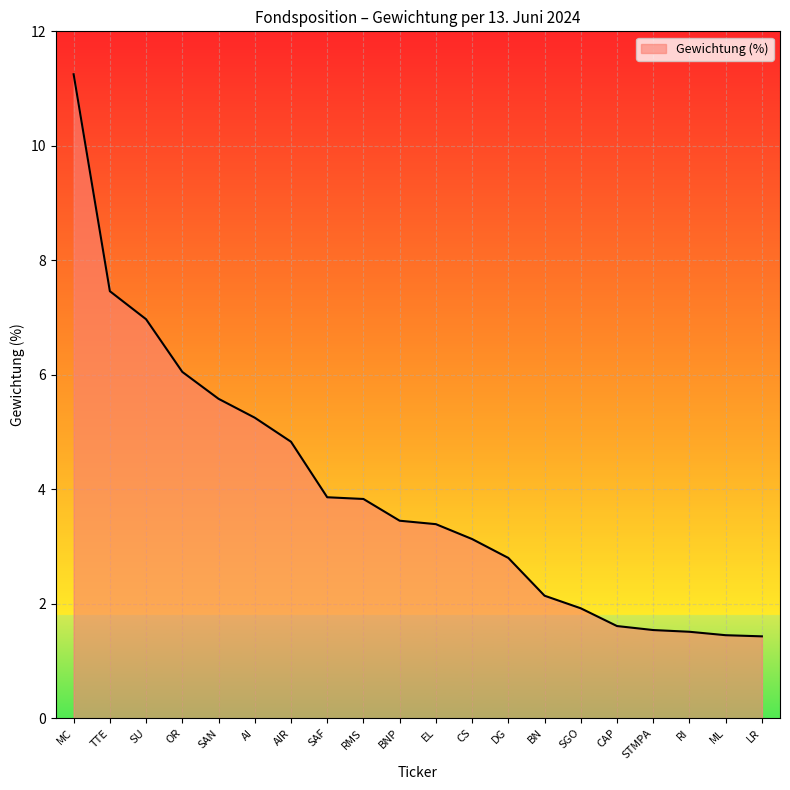

The chart shows a value of 7.5 at TTE. True or false?

True